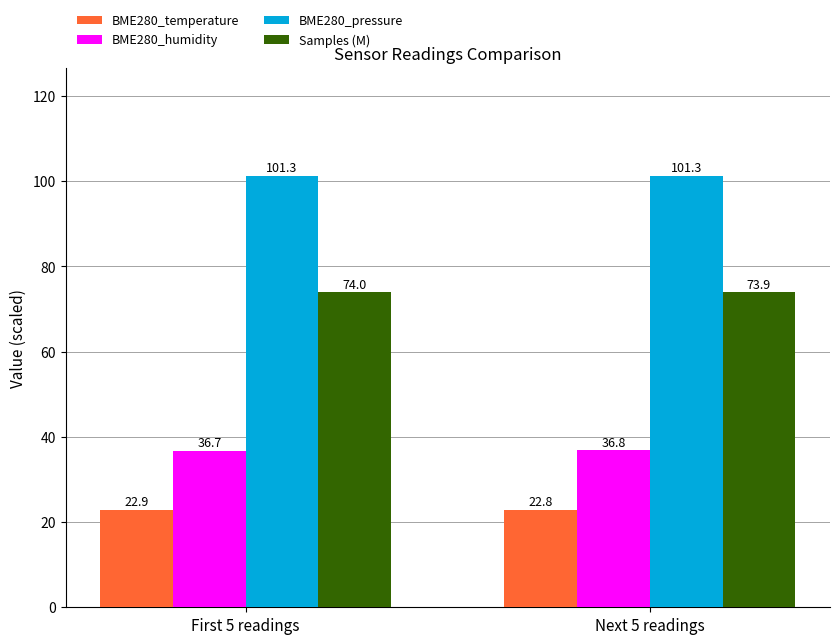

What is the label of the 1st bar from the left?

First 5 readings